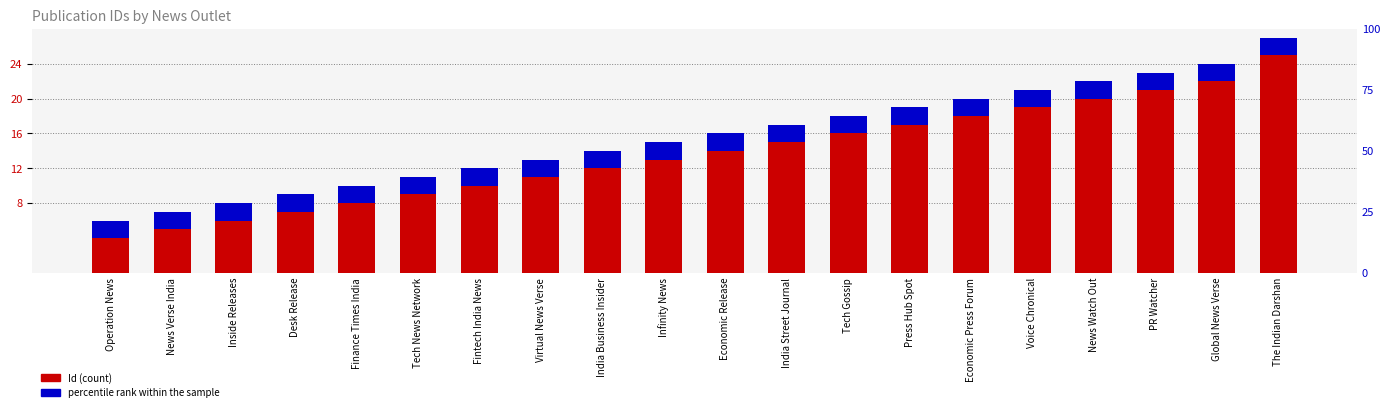

Rank the series by their maximum value, from lowest to highest.

percentile rank within the sample, Id (count)